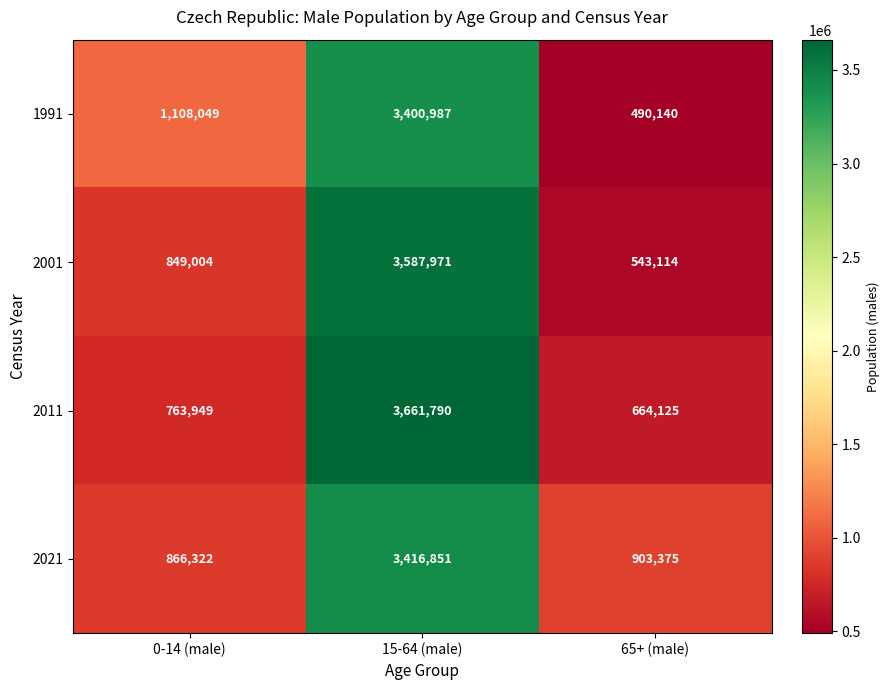

What is the total value across all series at 15-64 (male)?

14067599